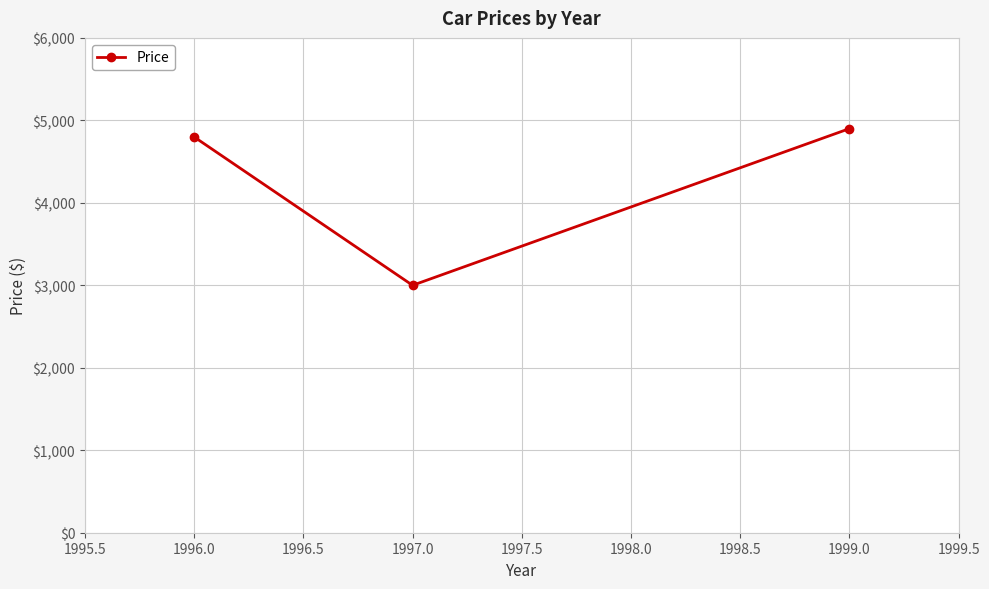

What is the change in value from 1996.0 to 1997.0?

-1799